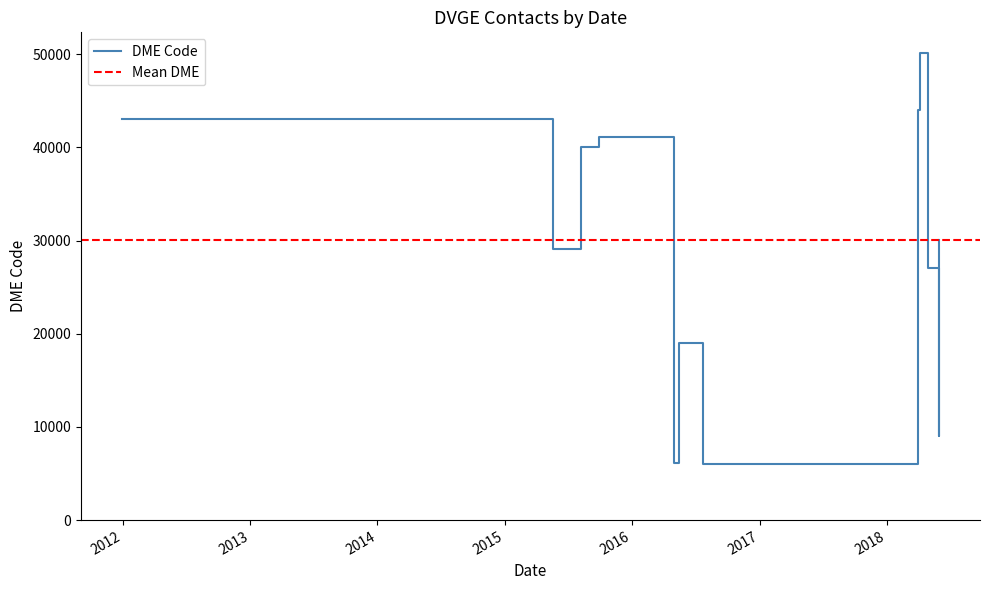

Which label corresponds to the smallest value in the chart?

24/07/2016